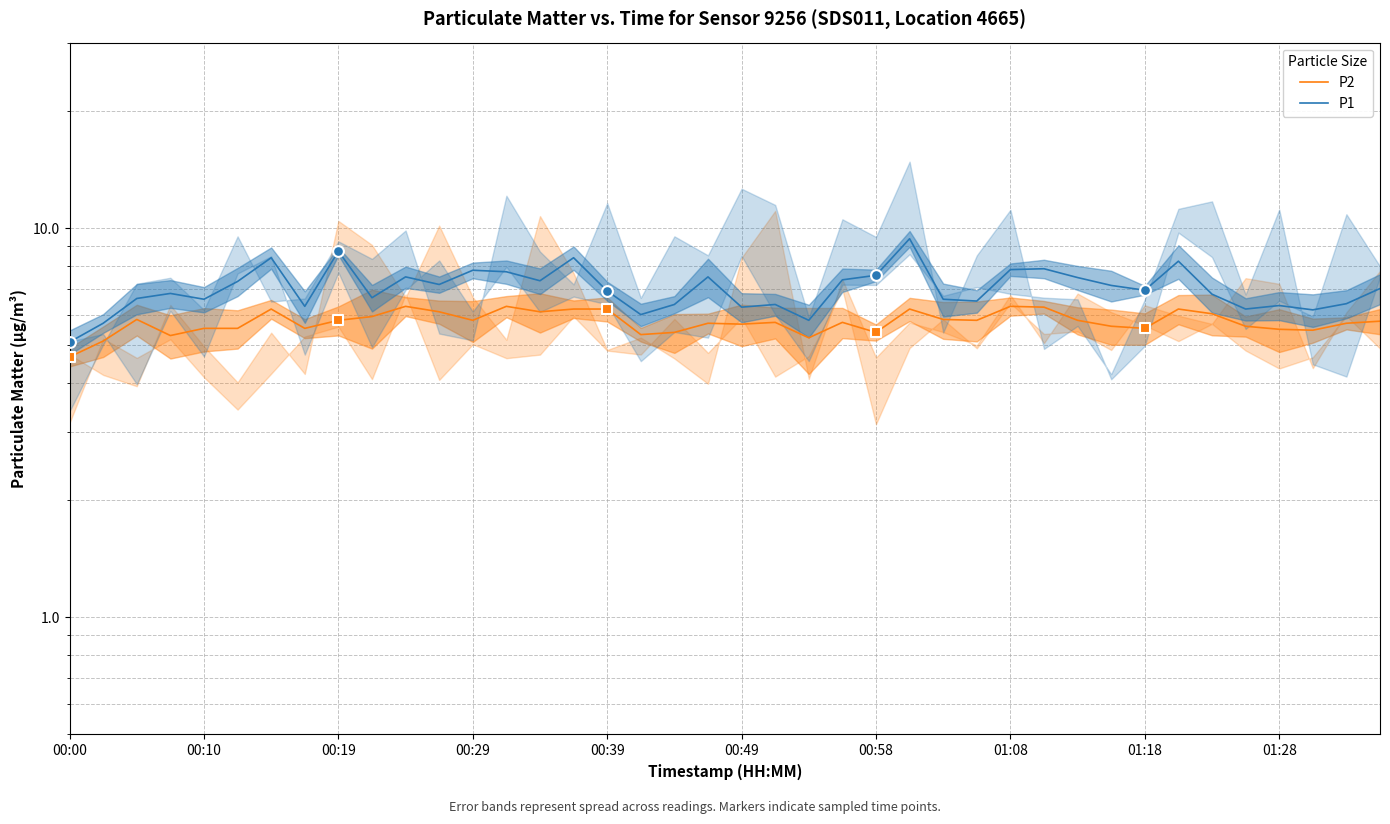

Which series has the widest spread of Y values?

P1